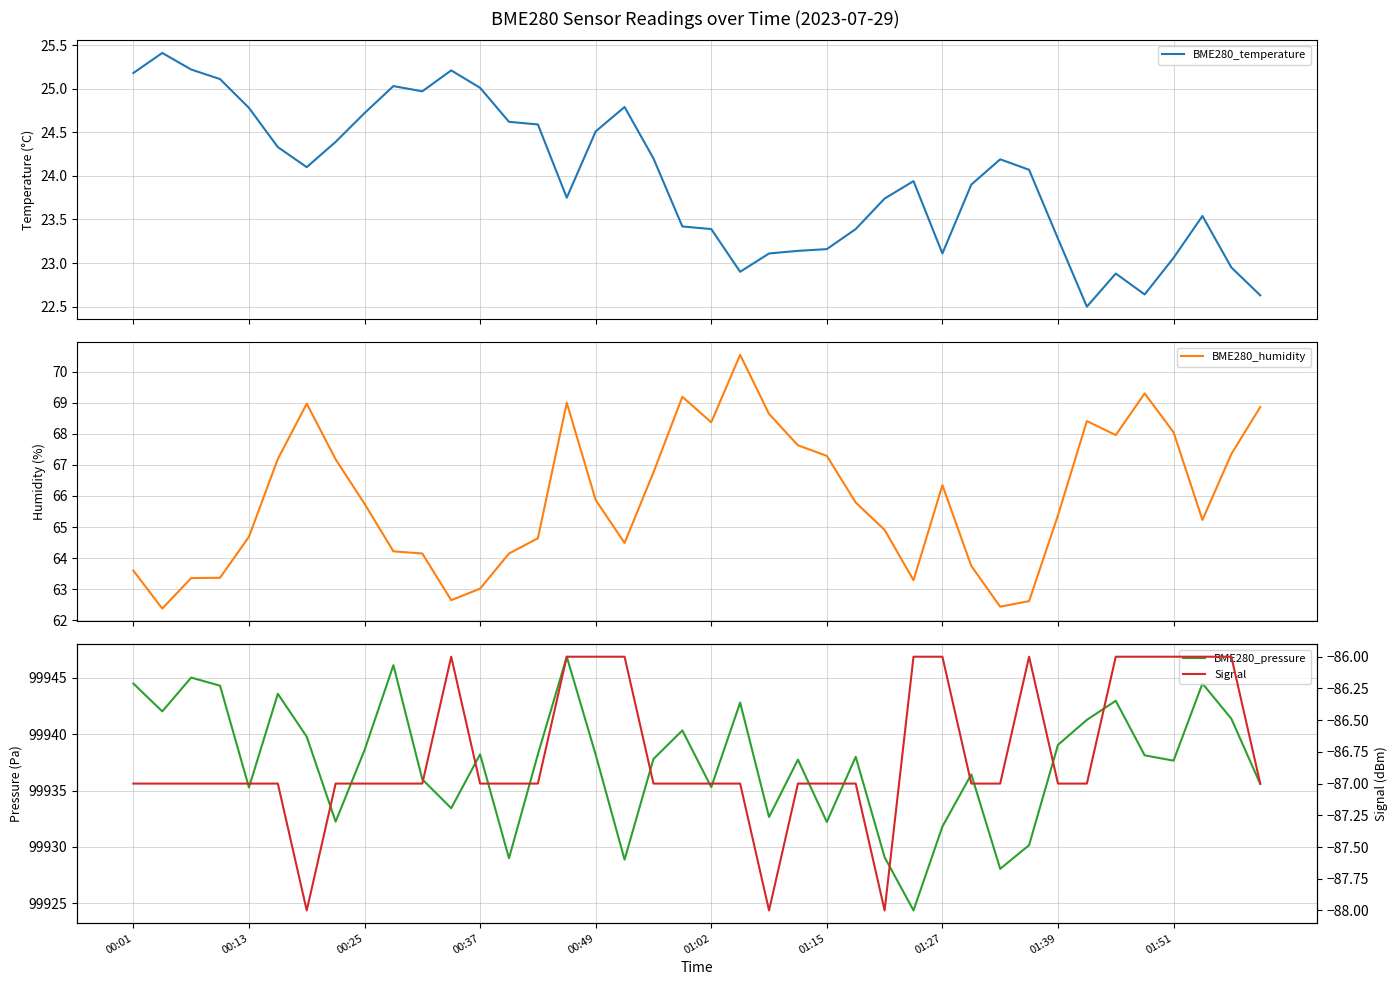

How many lines are shown in the chart?

4